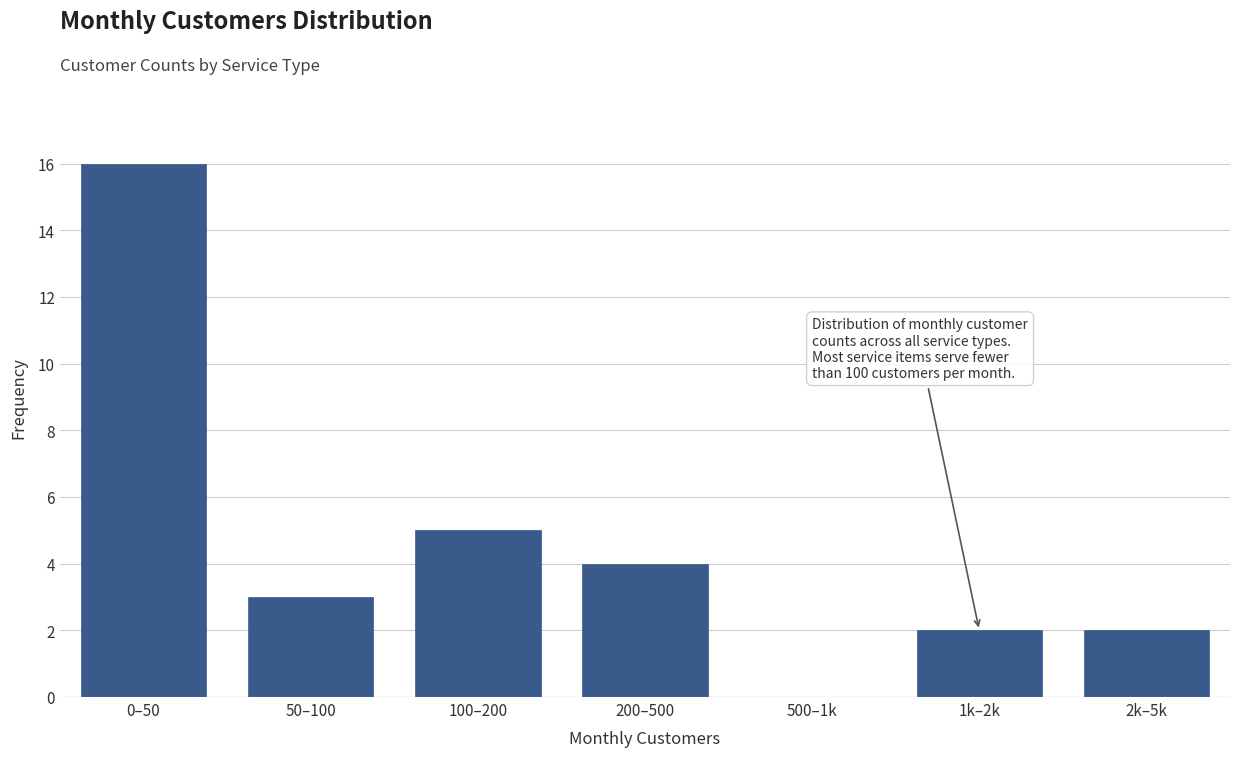

Reading left to right, extract all data points from this chart.

0–50=16	50–100=3	100–200=5	200–500=4	500–1k=0	1k–2k=2	2k–5k=2